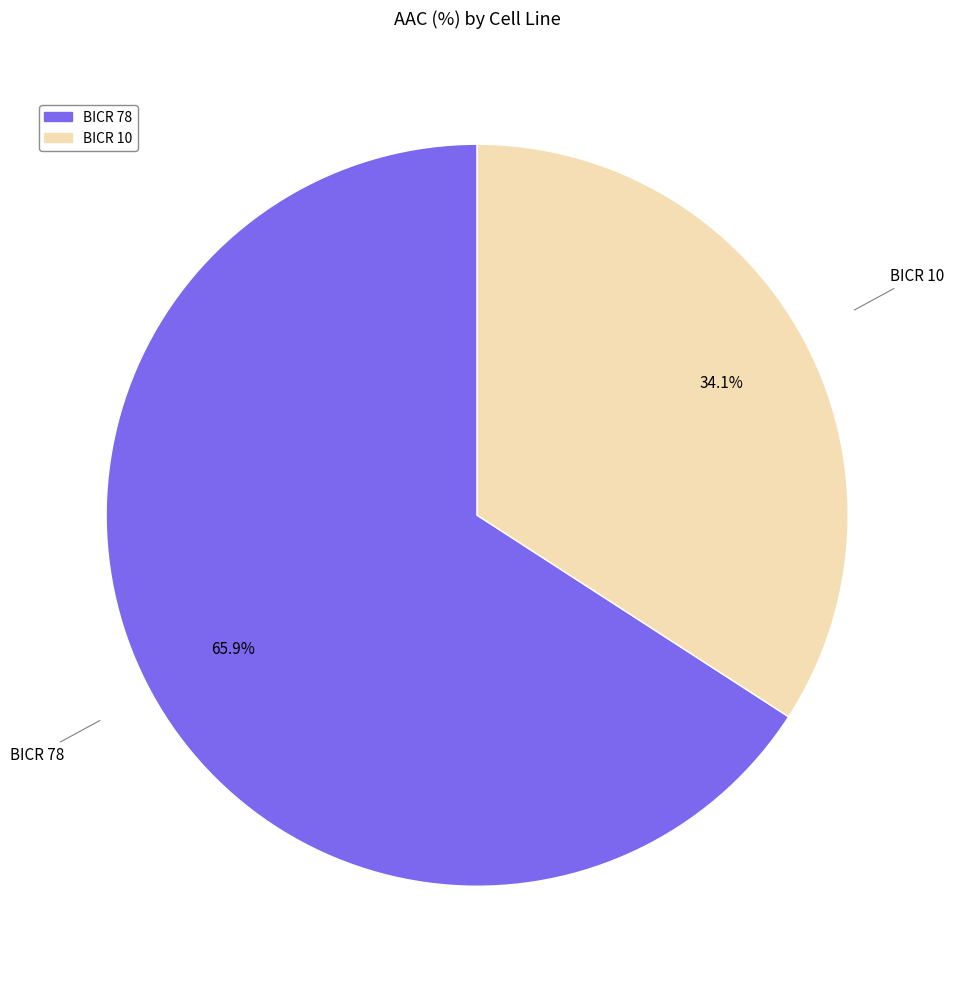

Rank the categories by value from highest to lowest.

BICR 78, BICR 10